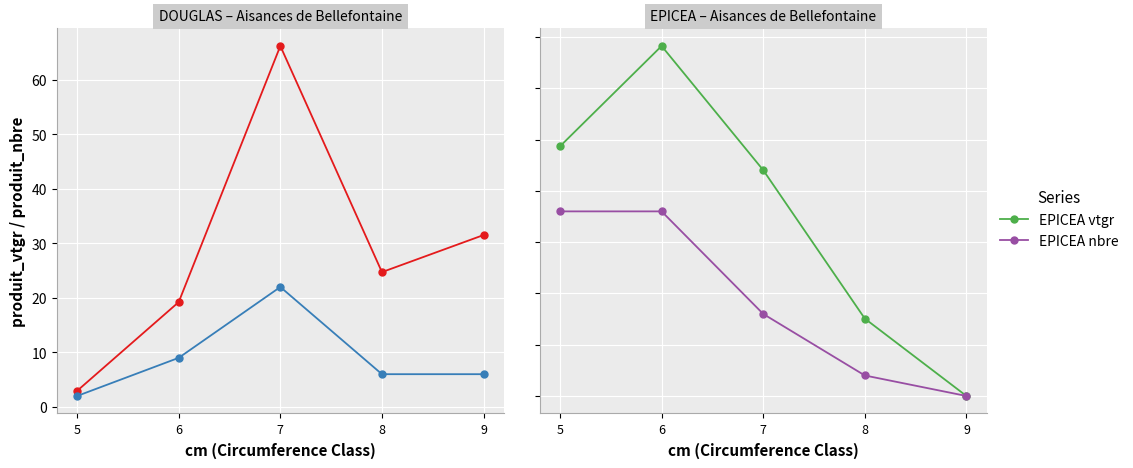

Does the chart display data point markers on the line(s)?

Yes